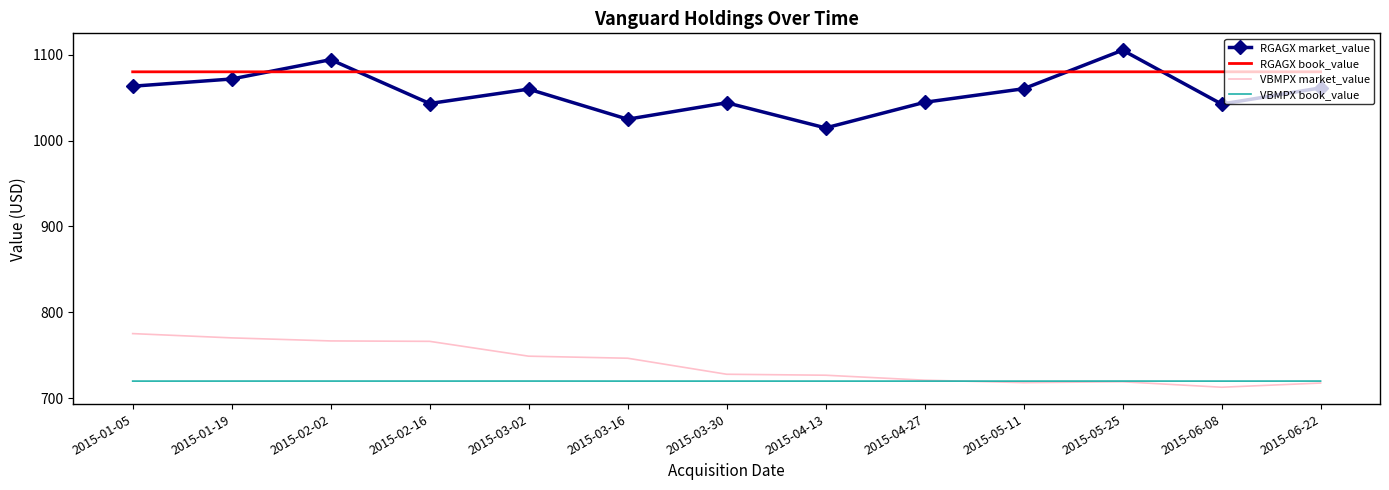

What is the approximate value of RGAGX market_value at 2015-04-13?

1014.7